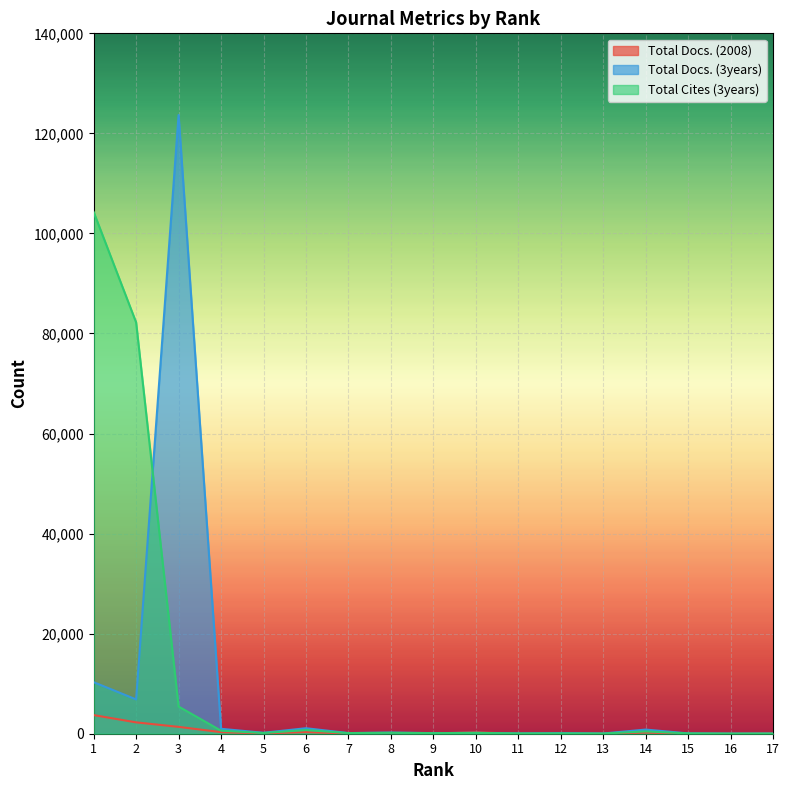

Does the chart display data point markers on the line(s)?

No